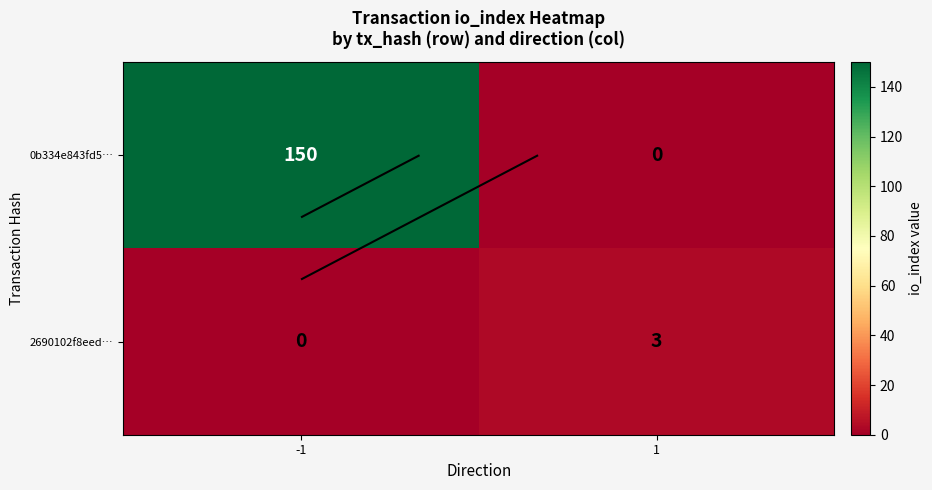

What is the highest value of the 2690102f8eed… series?

3